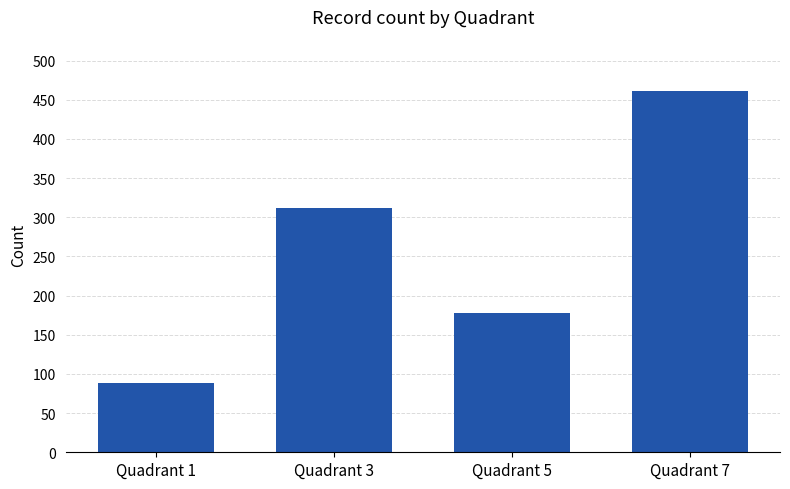

List the labels in order of value, smallest first.

Quadrant 1, Quadrant 5, Quadrant 3, Quadrant 7